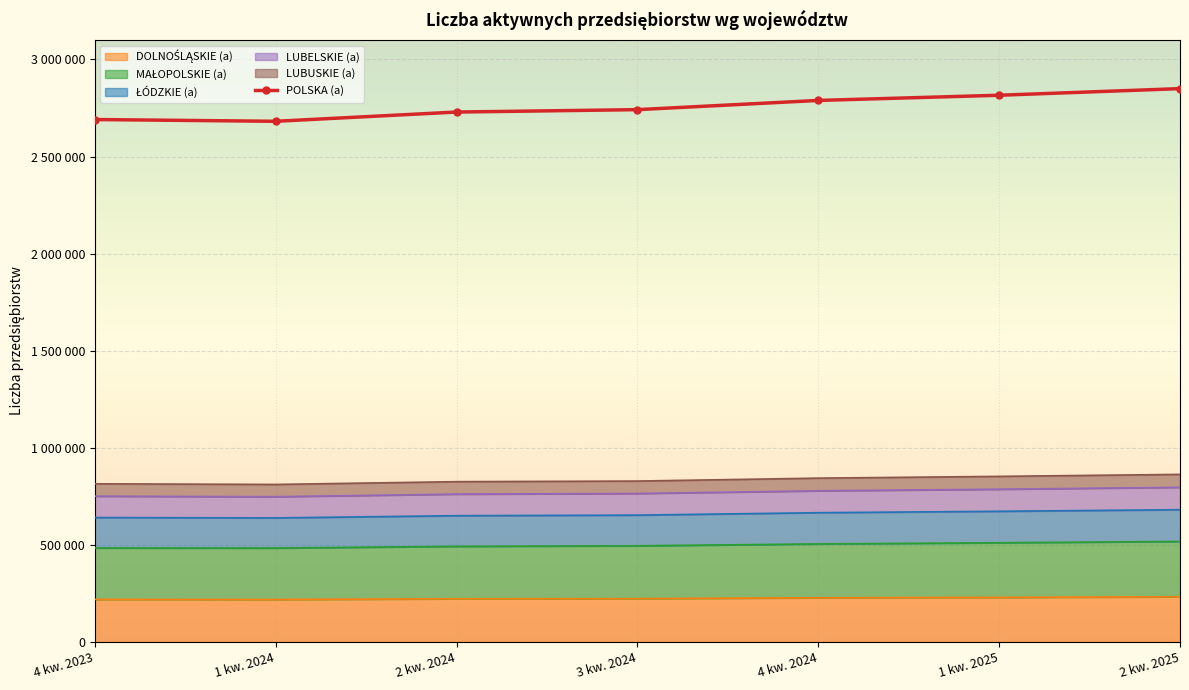

Which has a higher value, 2 kw. 2024 or 2 kw. 2025?

2 kw. 2025